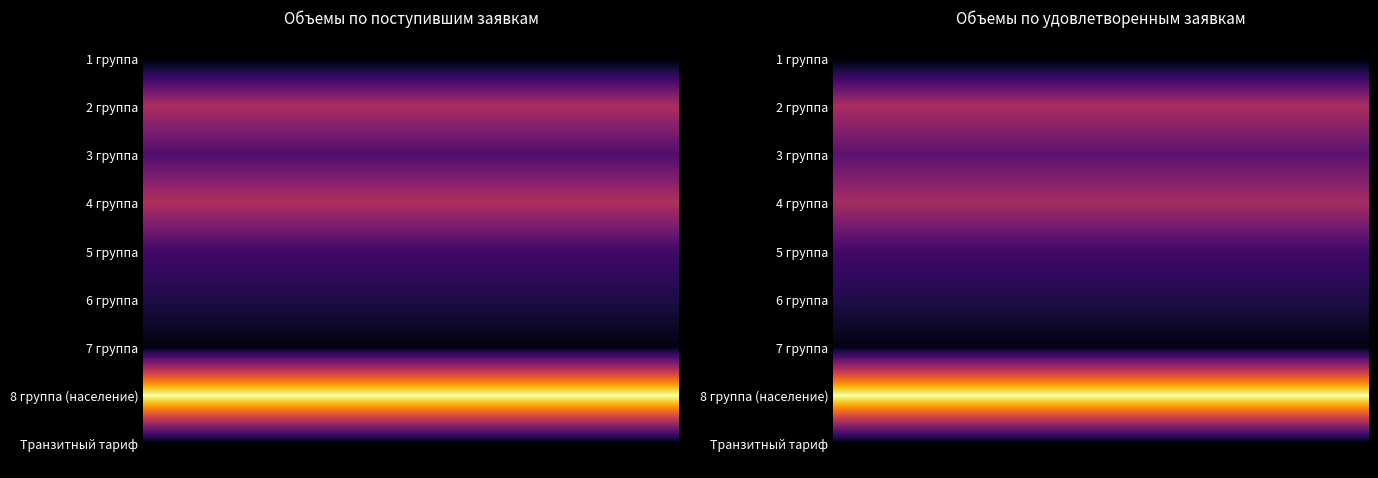

What is the sum of all Объемы по поступившим заявкам values?

231.5